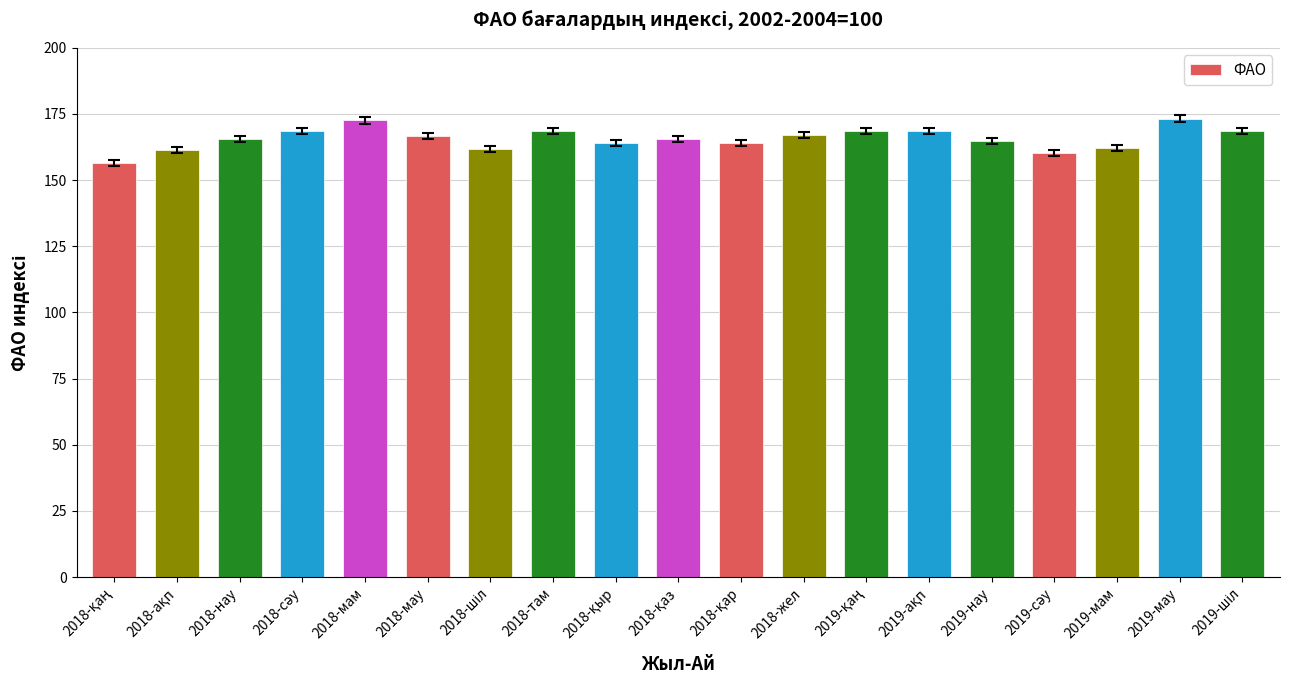

What is the label of the 5th bar from the right?

2019-нау